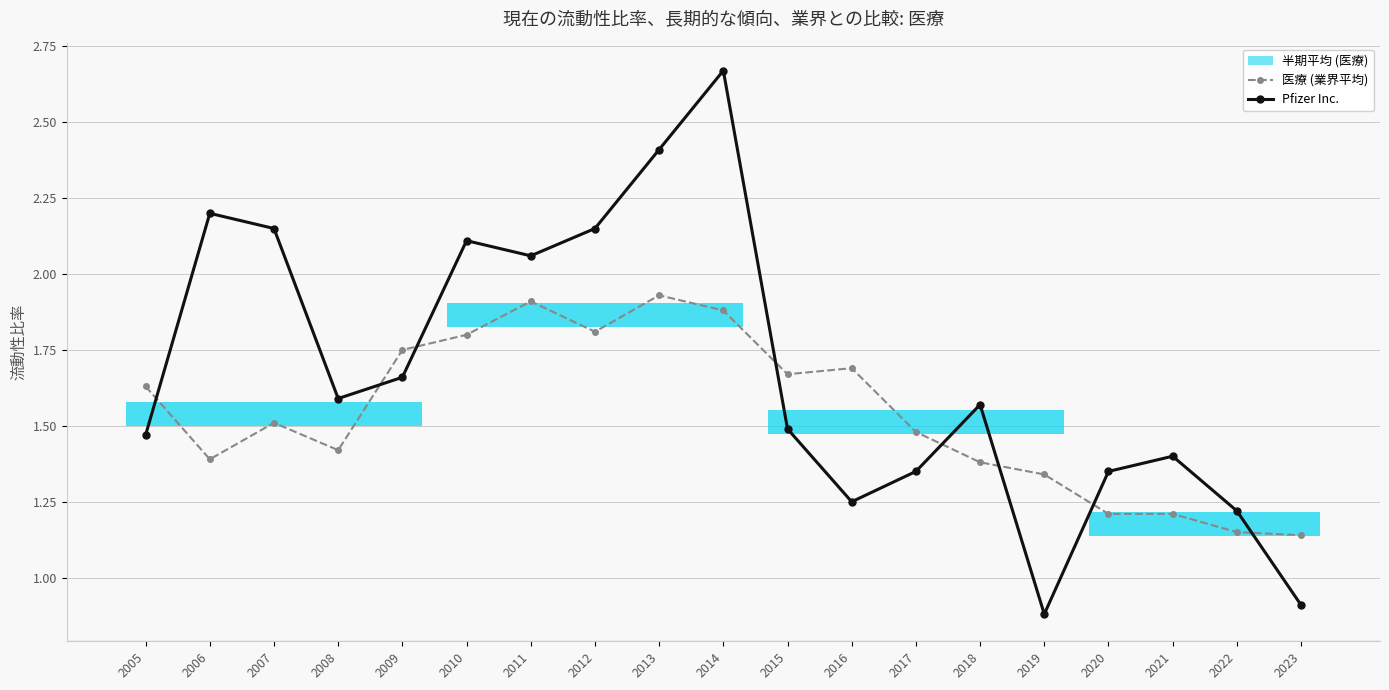

What is the difference between the highest and lowest values at 2011?

0.2